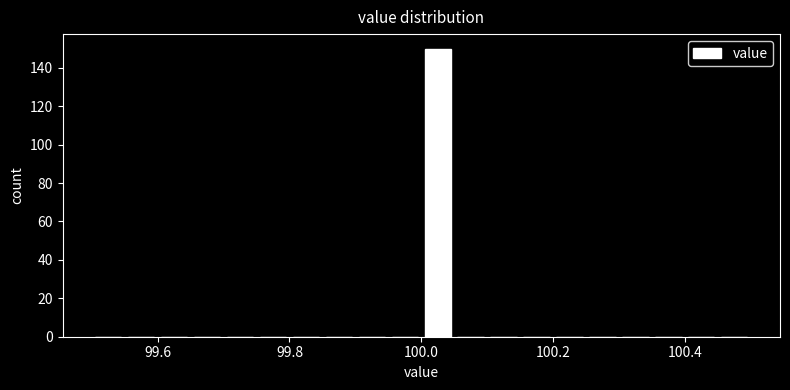

Read against the x-axis, roughly where is the centre of the tallest bar?

100.02